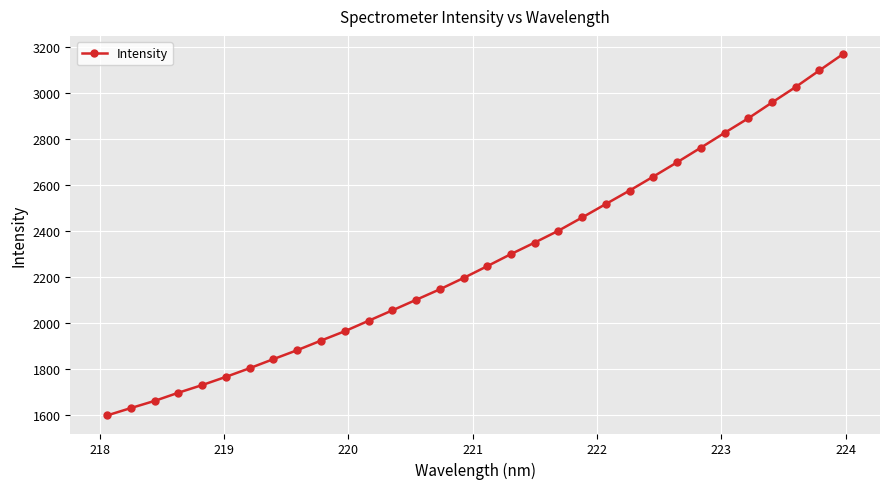

How many lines are shown in the chart?

1